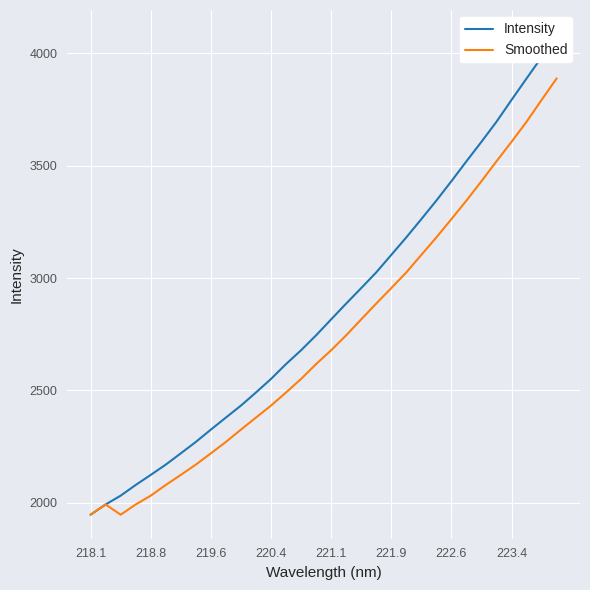

What is the difference between the Intensity values at 13 and 9?

238.2